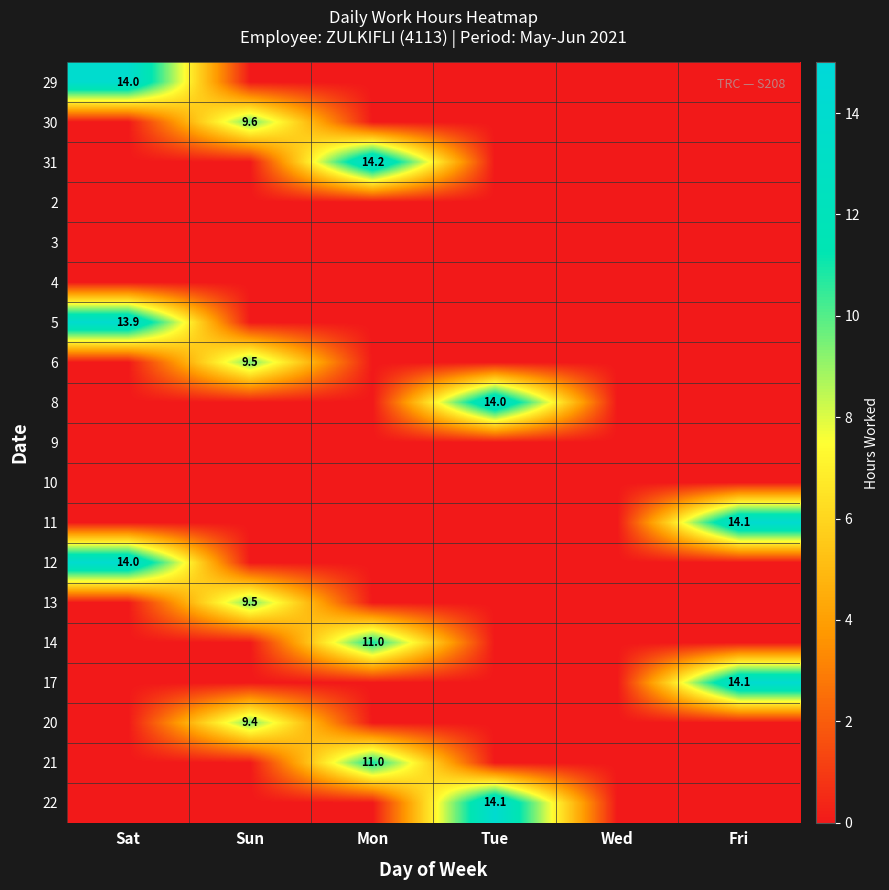

The 20 series shows 16.8 at Sun. True or false?

False